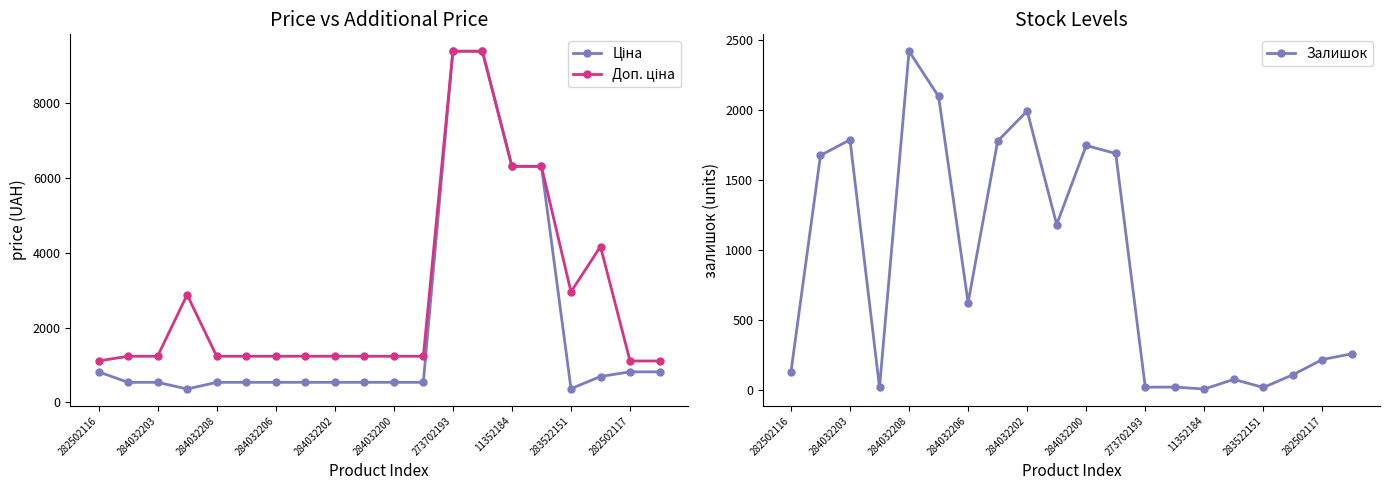

True or false: Залишок has more than 2 points higher than both neighbors.

True